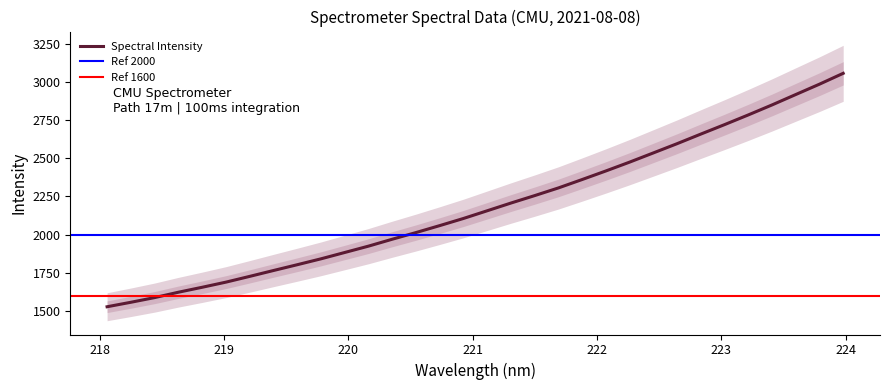

How many values are below 2156?

16